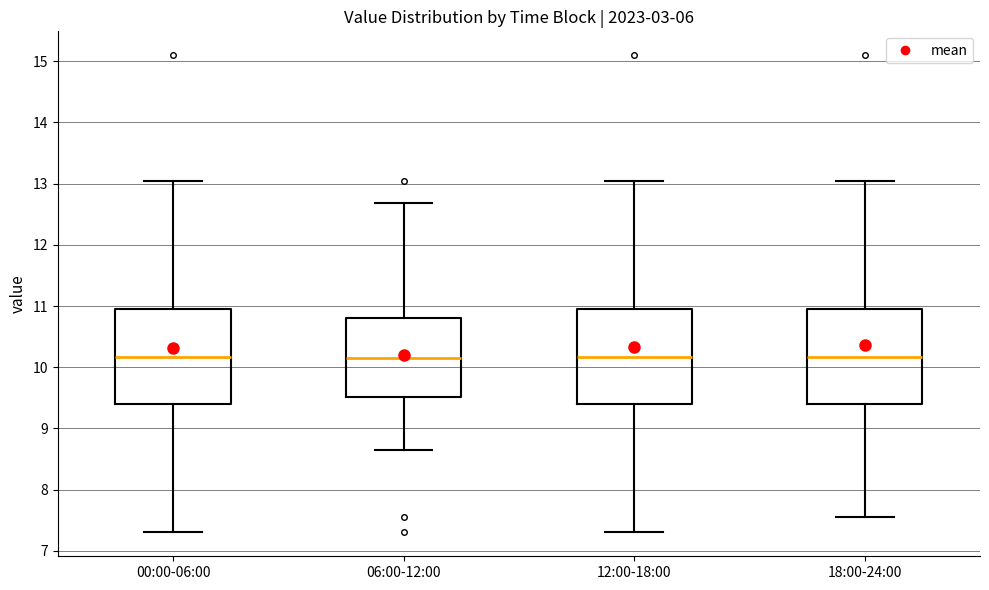

Where does the upper whisker of the box for 00:00-06:00 end on the y-axis? The values are not printed on the chart, so give them approximately, as read against the axis.

13.1